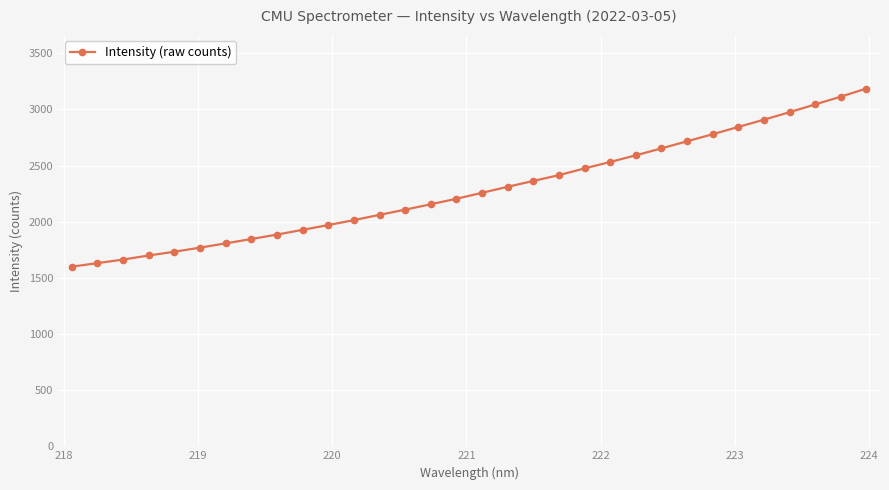

Count the number of values greater than 2257.

16